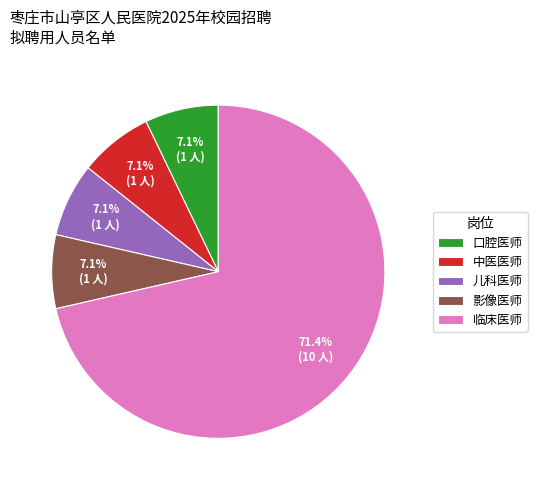

To the nearest percent, what is the combined percentage of 儿科医师 and 中医医师?

14%